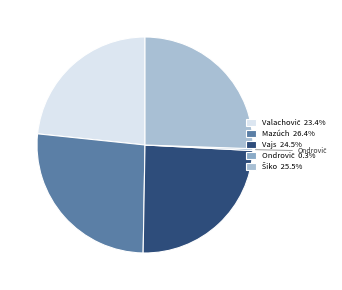

Is there a majority slice in this chart?

No